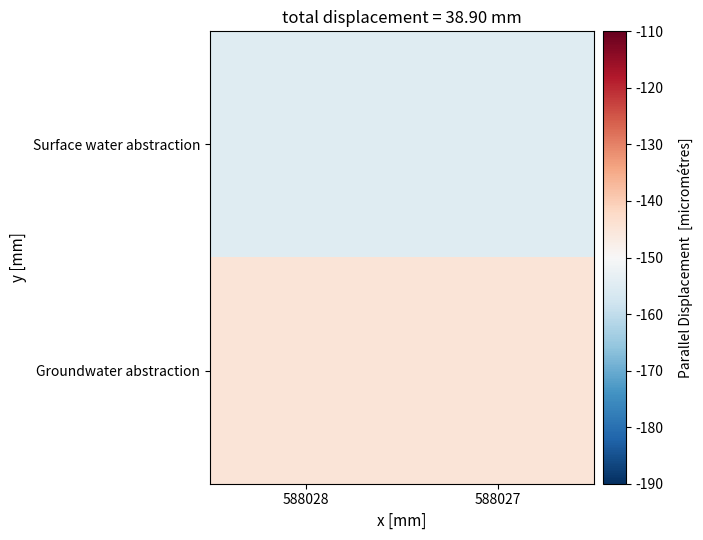

Which series has the largest total across all categories?

Groundwater abstraction